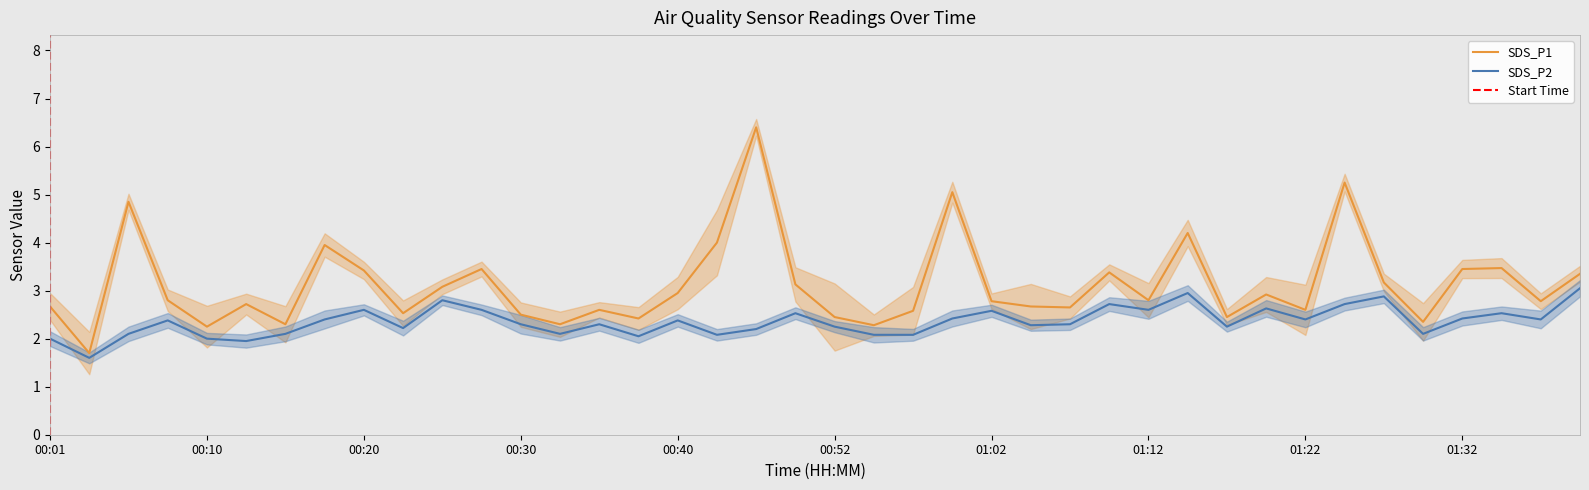

What is the sum of the SDS_P2 values at 00:45 and 00:30?

4.5